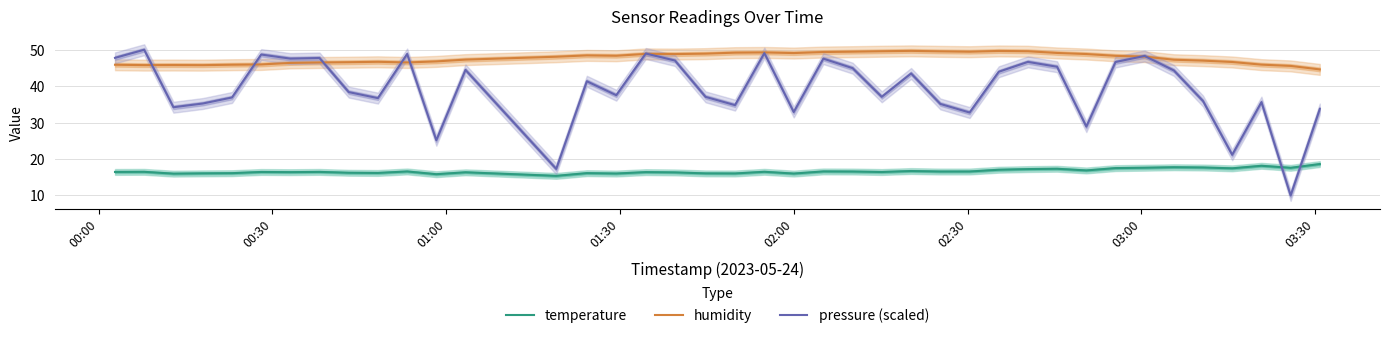

How many intersections are there between temperature and pressure (scaled)?

2